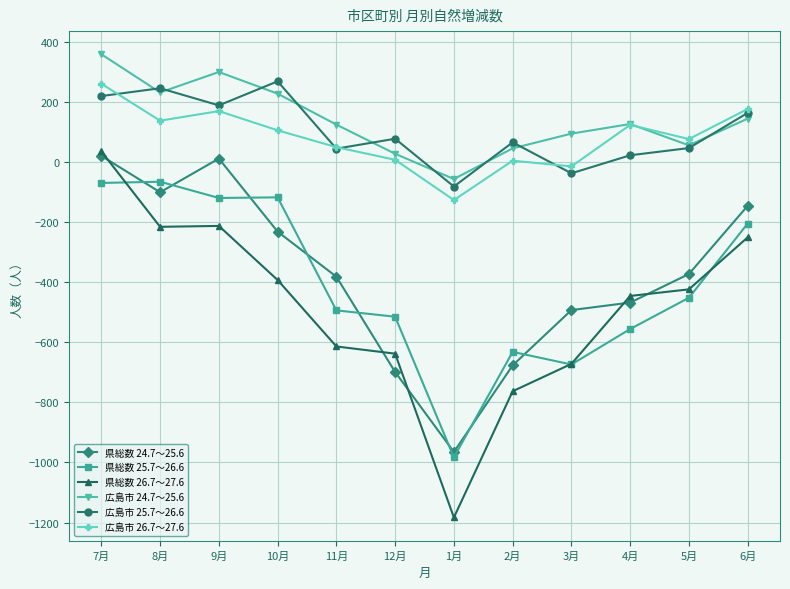

How many data points in 広島市 26.7～27.6 are less than 105?

6